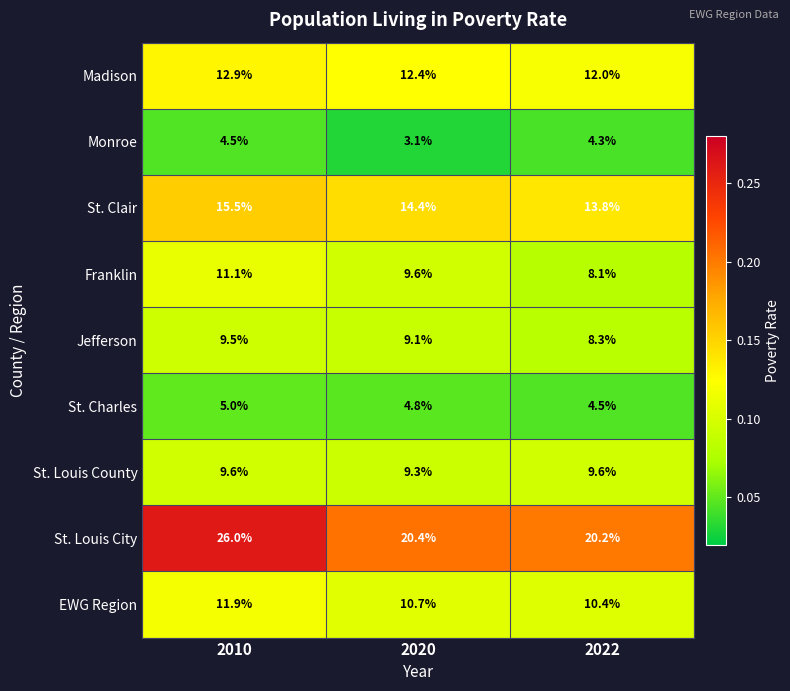

The St. Clair series shows 22.9 at 2022. True or false?

False